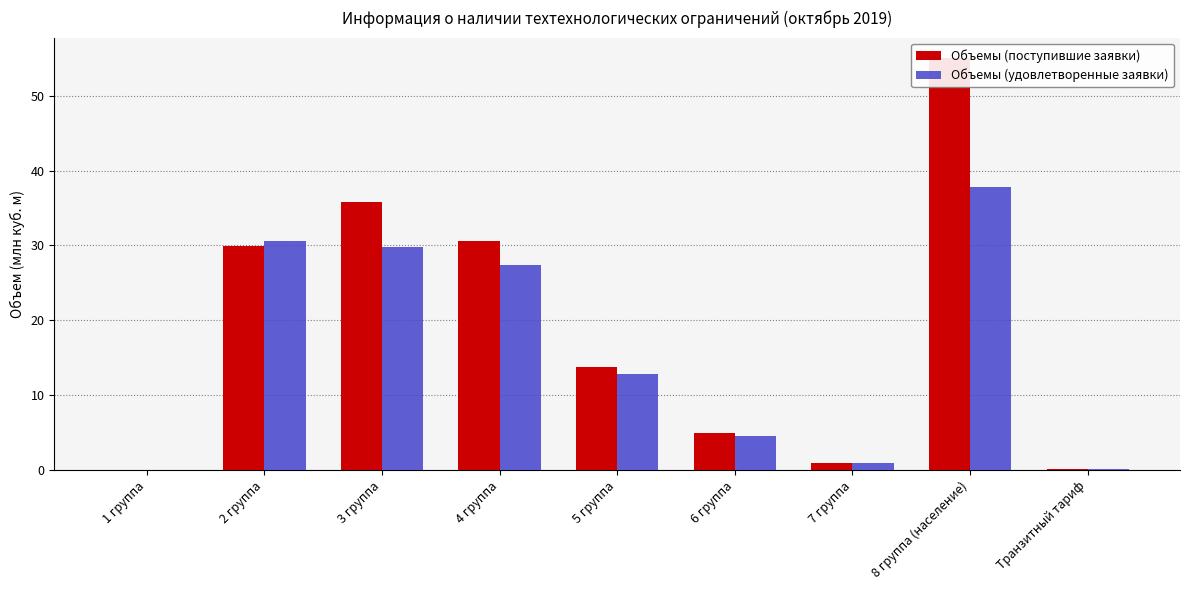

What is the label of the 1st bar from the right?

Транзитный тариф